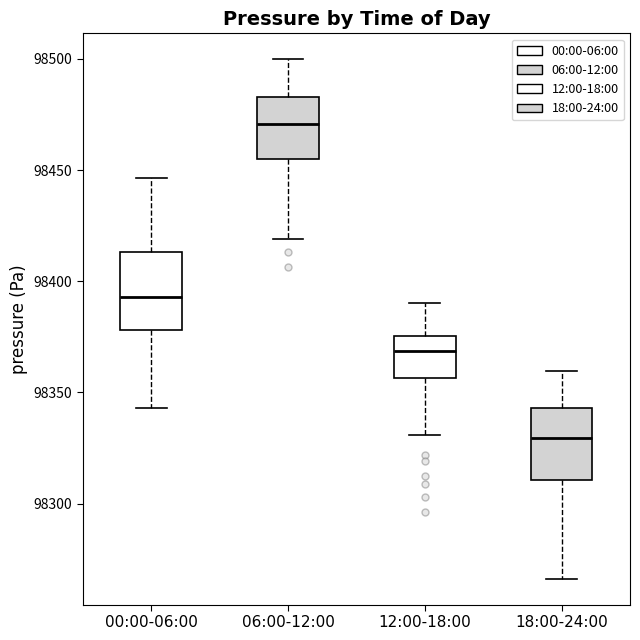

Which box's median line is the lowest?

18:00-24:00